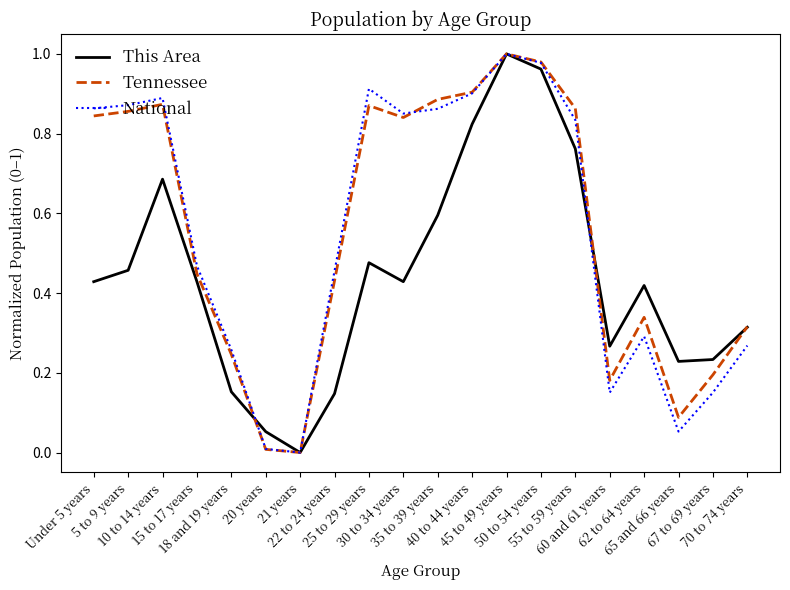

Is it true that This Area equals 0.1 at 67 to 69 years?

False